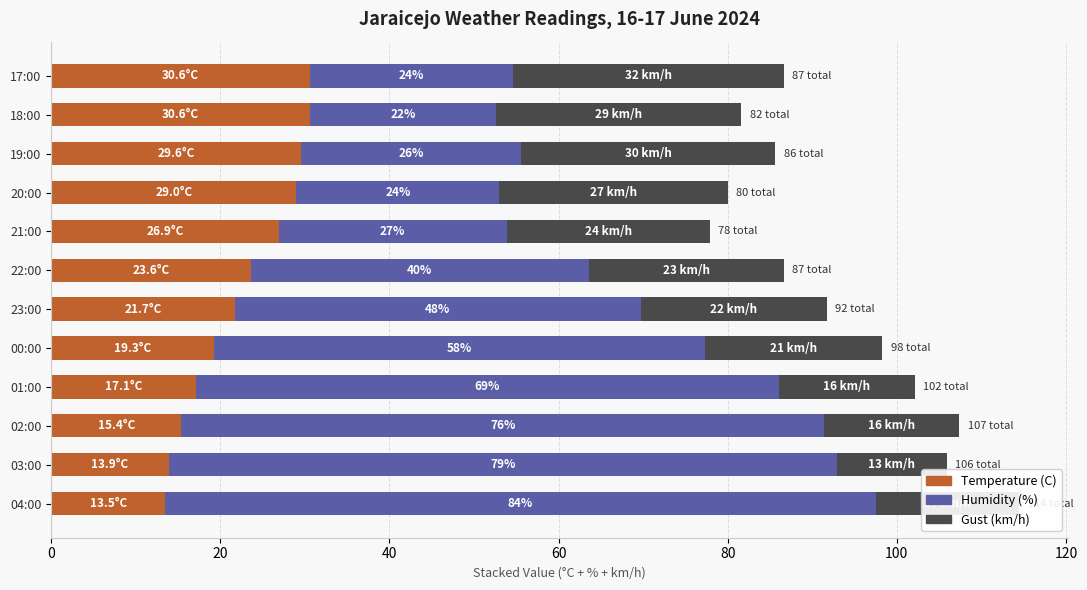

What is the total value across all series at 04:00?

114.5